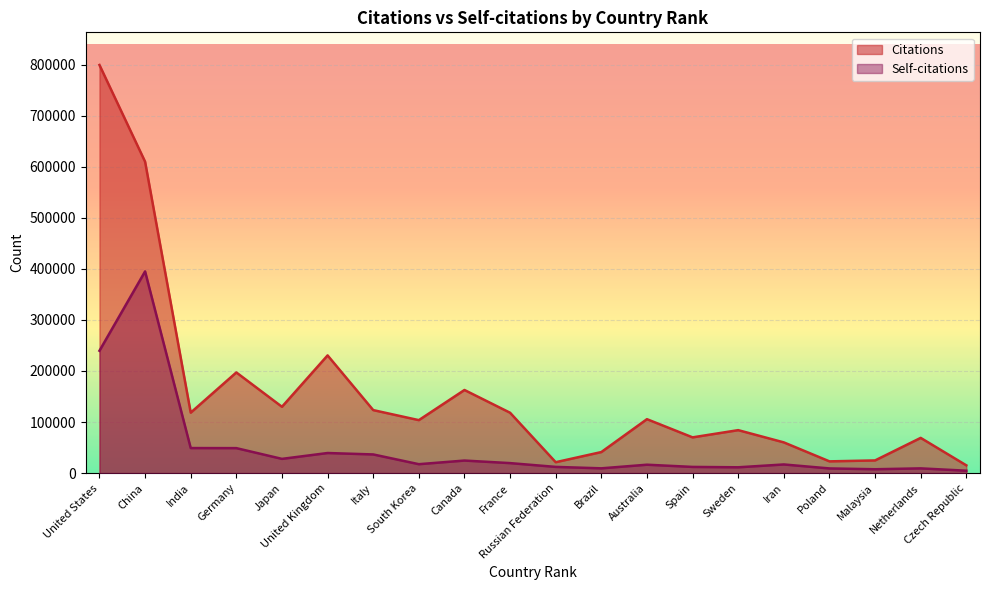

How many categories are shown in the chart?

20